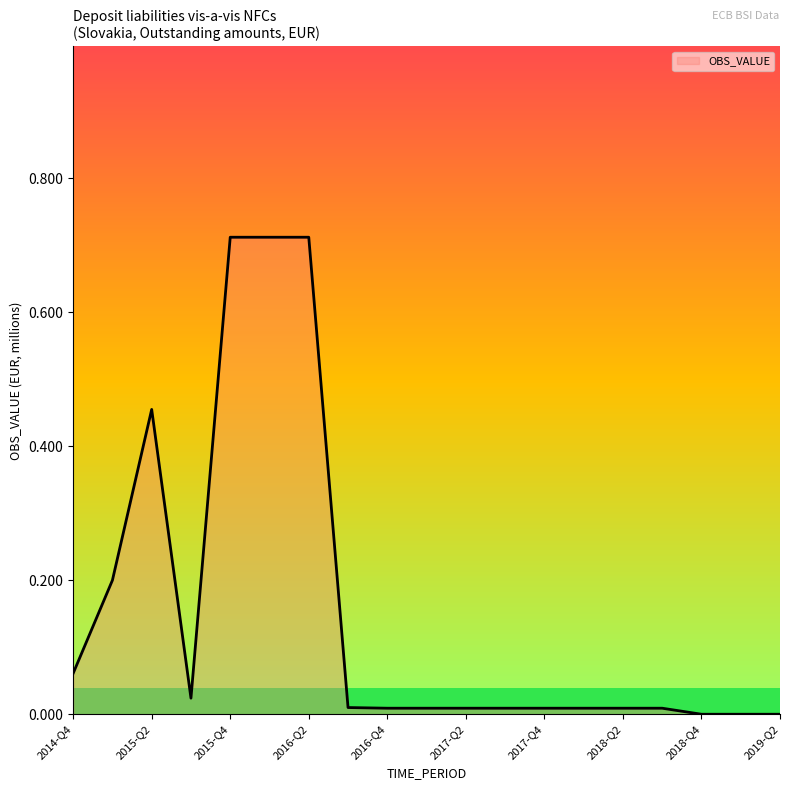

How many interior local peaks (higher than both neighbors) does the data have?

1